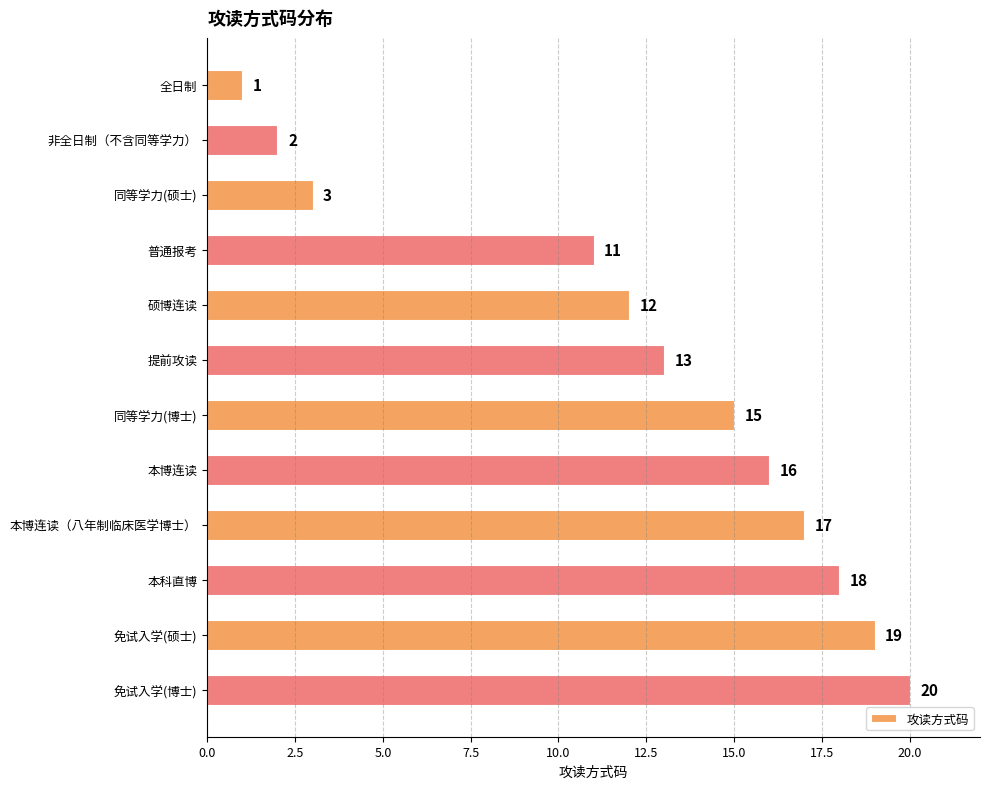

What is the label of the 2nd bar from the bottom?

免试入学(硕士)